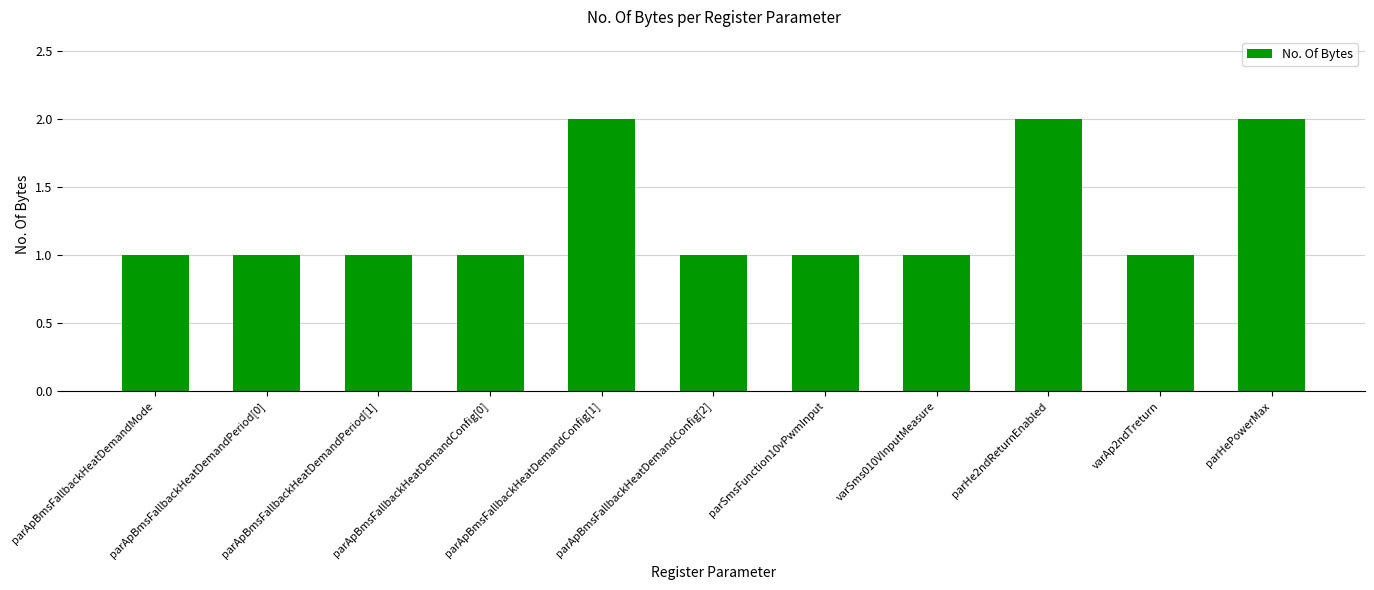

What is the sum of all values?

14